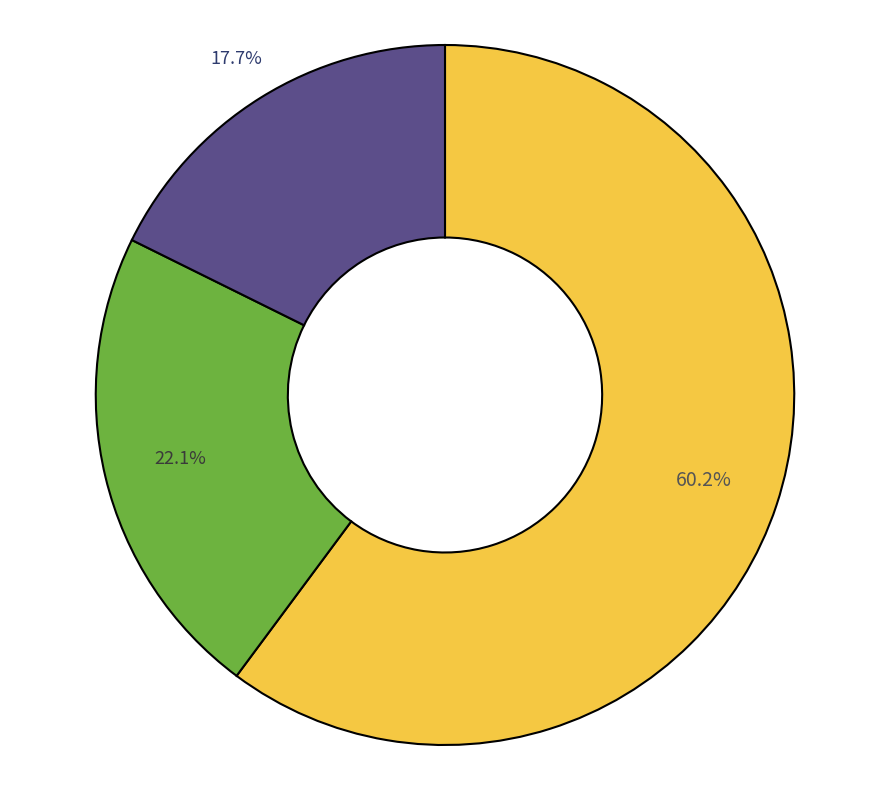

Is there any slice that represents more than half of the pie?

Yes